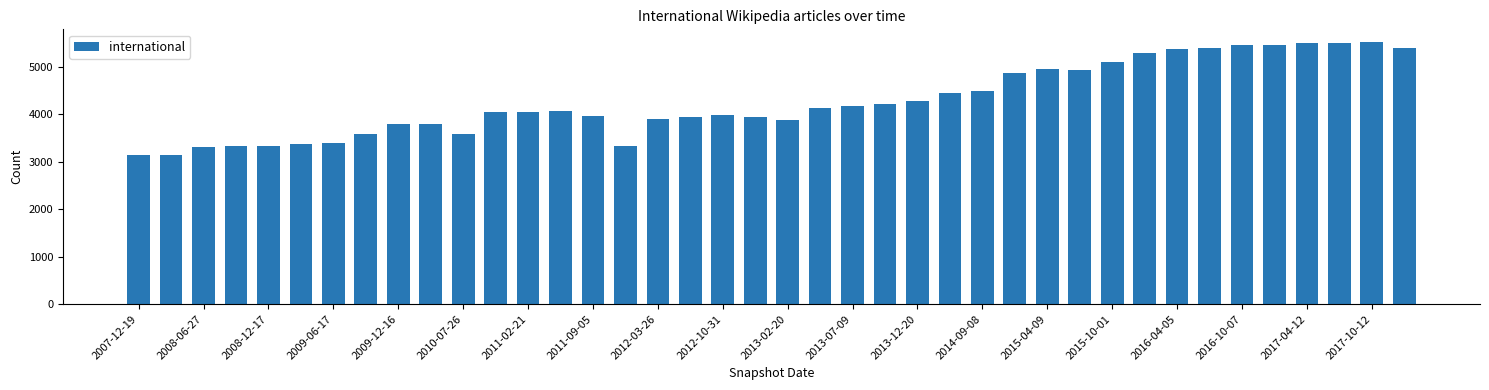

What is the difference between the second highest and second lowest values?

2358